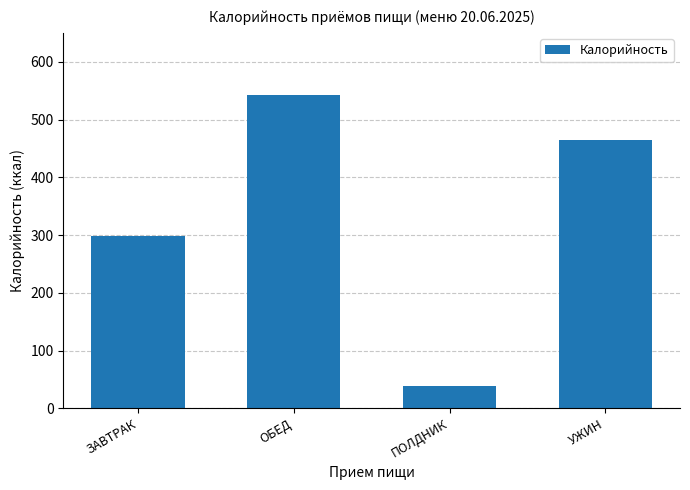

True or false: the data shows 298.6 at ЗАВТРАК.

True